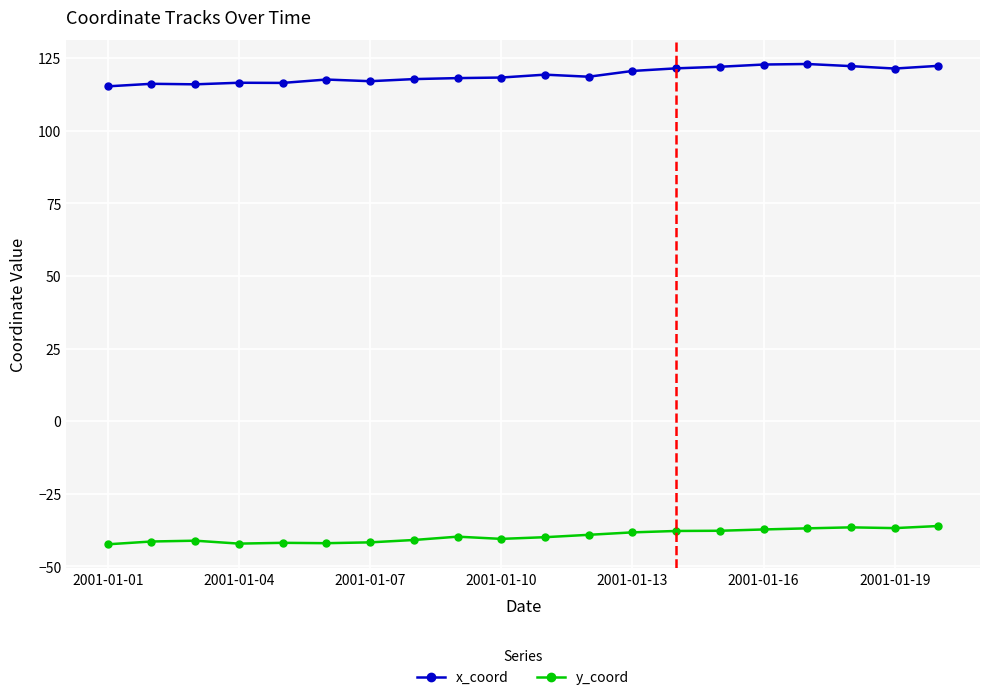

Which series has the widest spread of values?

x_coord